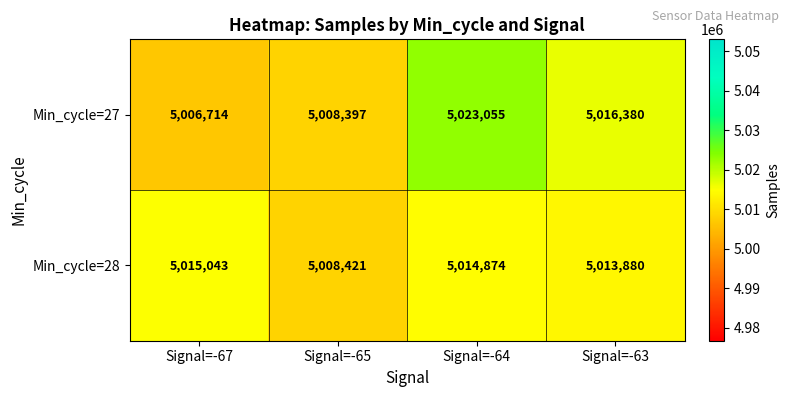

Reading right to left, what are all the values shown in this chart?

Min_cycle=27: 5016380	5023055	5008397	5006714
Min_cycle=28: 5013880	5014874	5008421	5015043